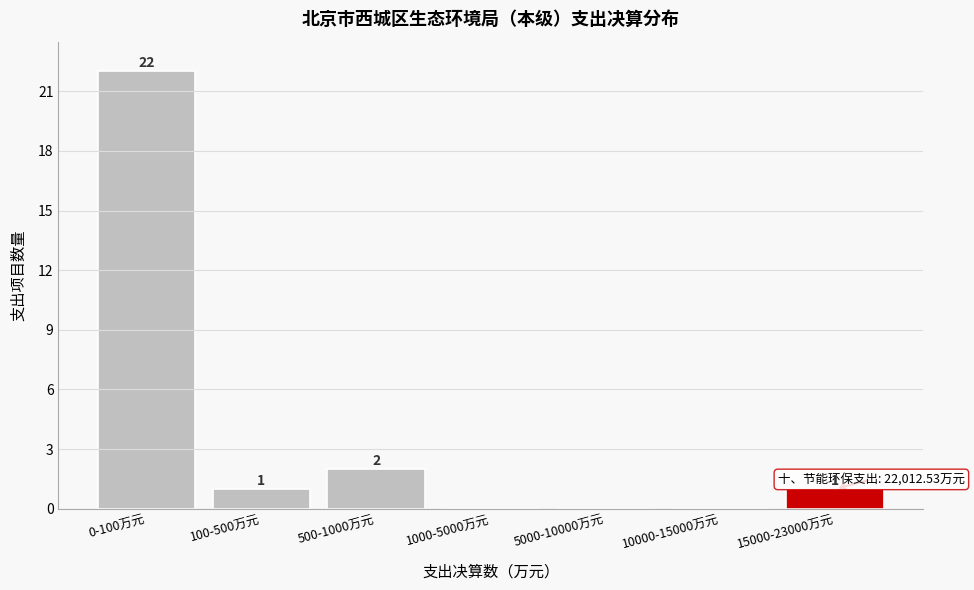

Reading left to right, transcribe all the data shown in this chart.

0-100万元=22	100-500万元=1	500-1000万元=2	1000-5000万元=0	5000-10000万元=0	10000-15000万元=0	15000-23000万元=1